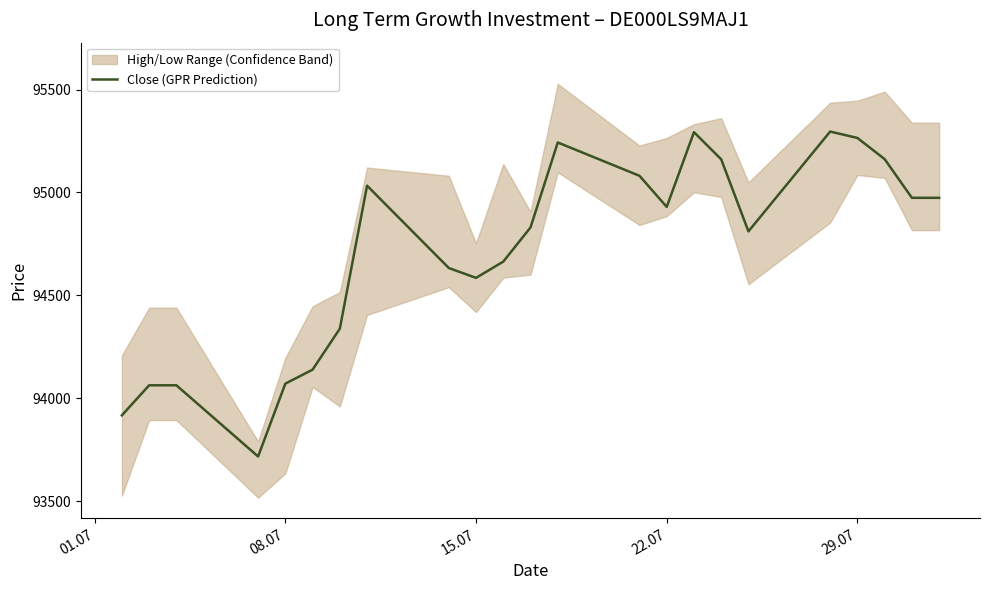

Does the chart display data point markers on the line(s)?

No